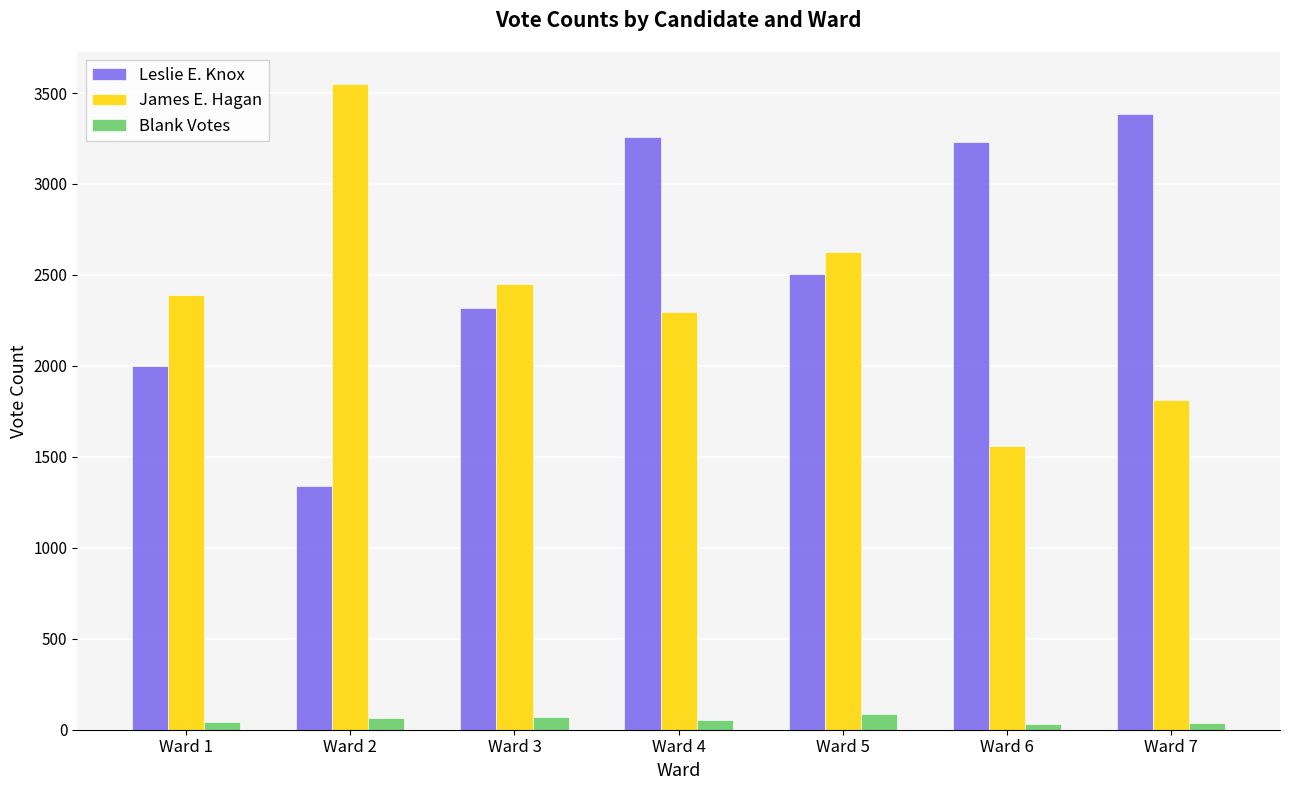

Which series changed the most between Ward 3 and Ward 4?

Leslie E. Knox